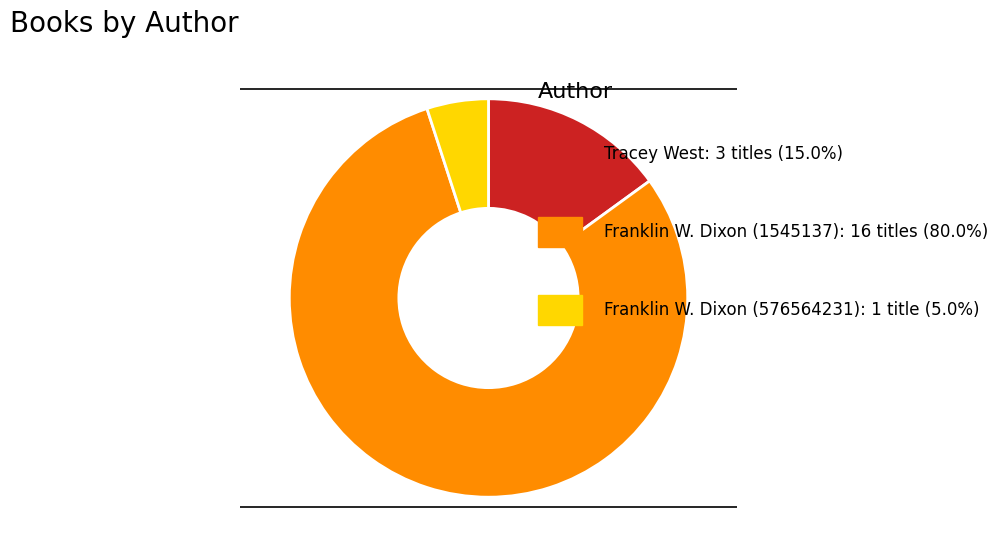

Is there any slice that represents more than half of the pie?

Yes